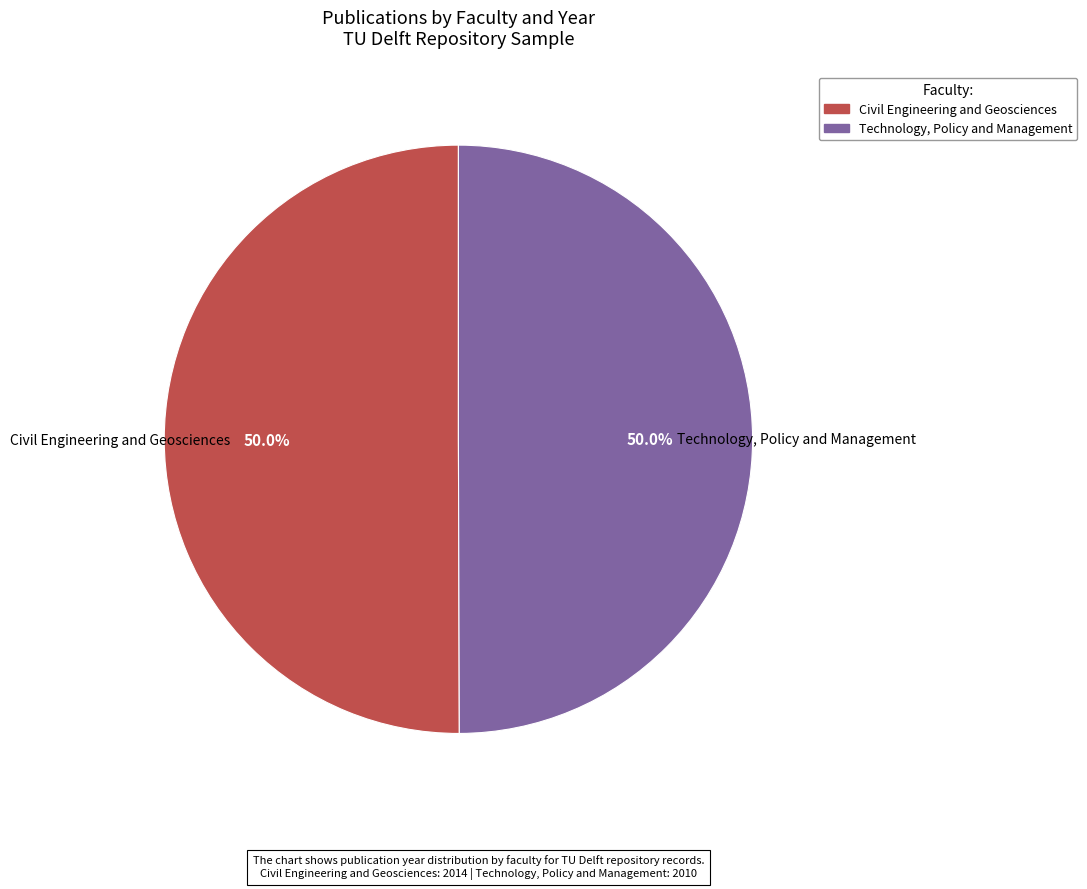

Do Technology, Policy and Management and Civil Engineering and Geosciences together represent more than half of the pie?

Yes